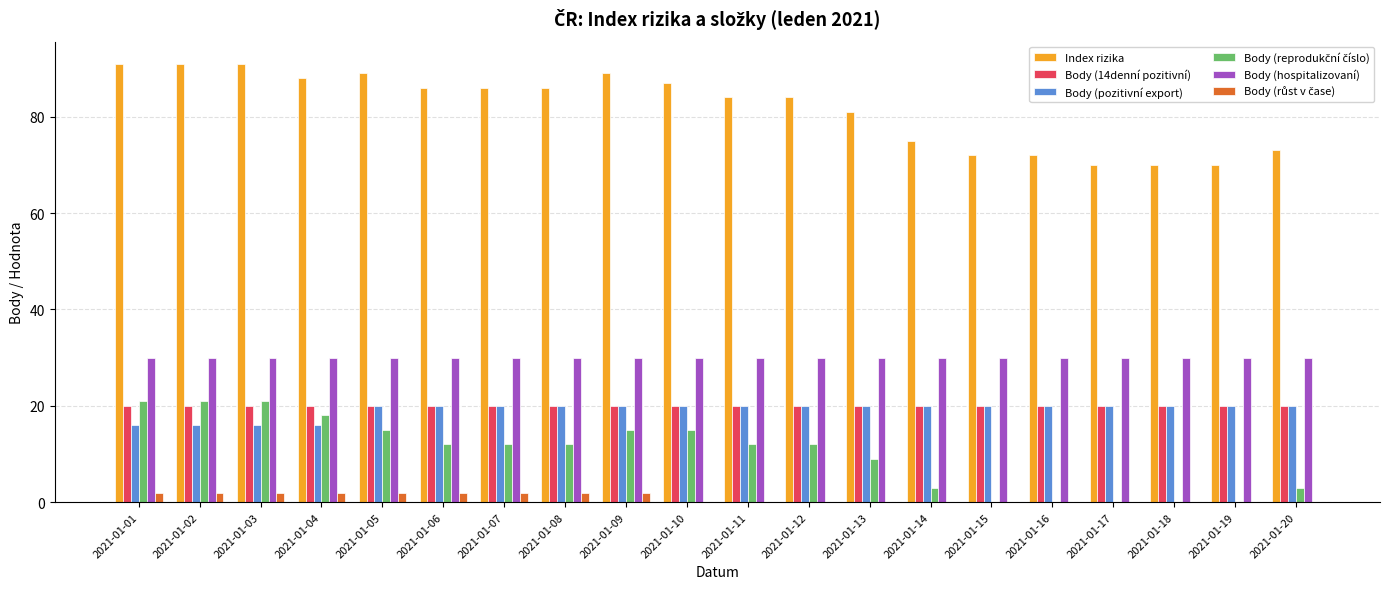

Is it true that Index rizika equals 89 at 2021-01-09?

True